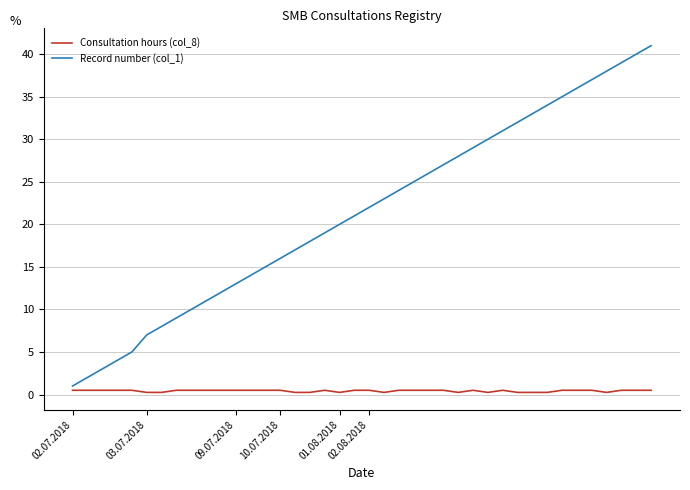

Count the Consultation hours (col_8) values in the range 0 to 1.

40